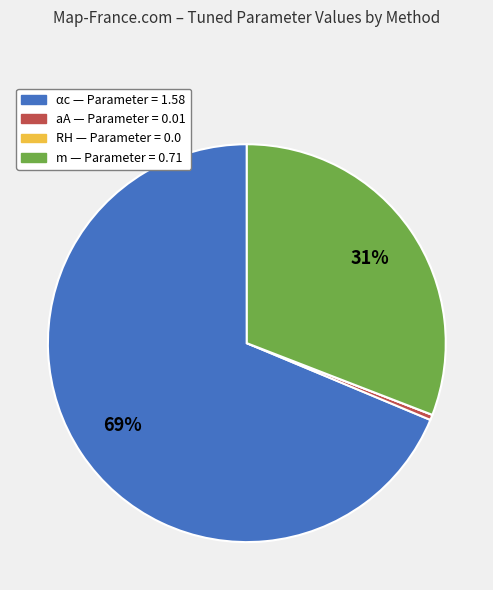

Which slice is the largest?

αc